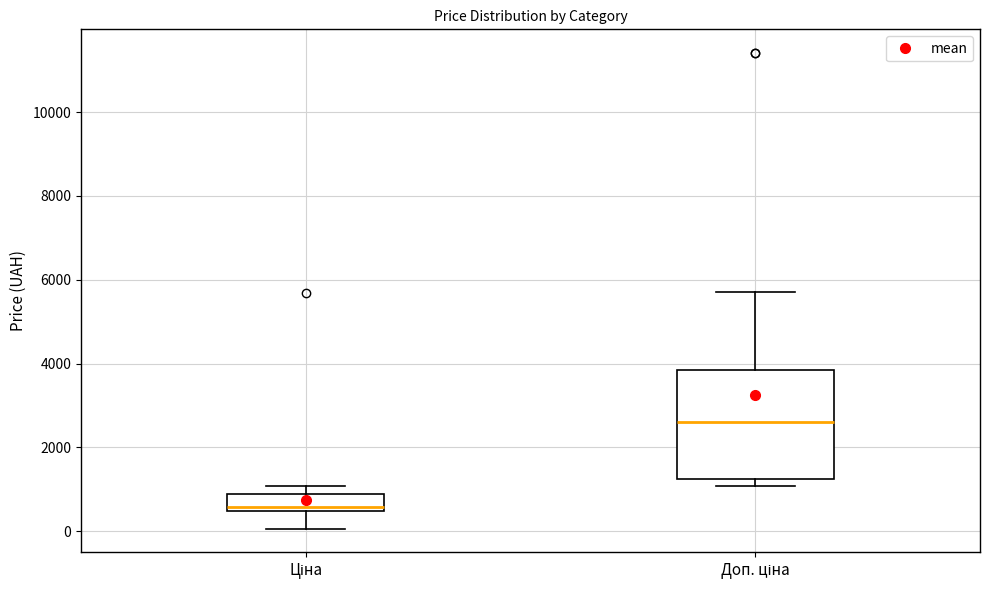

Reading left to right, transcribe this box plot: for each box, give where its median line is, the range the box spans, and where its two whiskers end, as read against the y-axis. The values are not printed on the chart, so give them approximately, as read against the axis.

Ціна: median 600, box 400 to 800, whiskers 0 to 1000
Доп. ціна: median 2600, box 1200 to 3800, whiskers 1000 to 5800